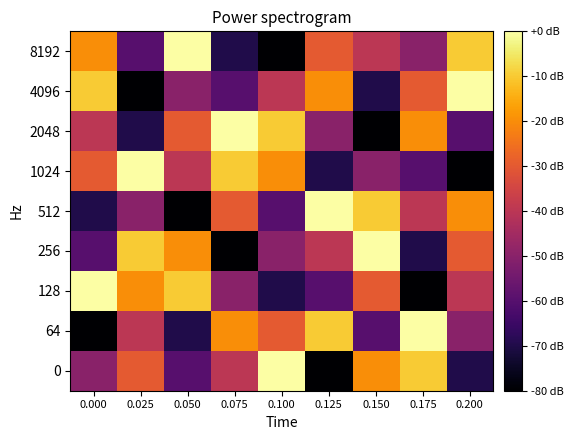

Which category has the highest value across all series?

0.050